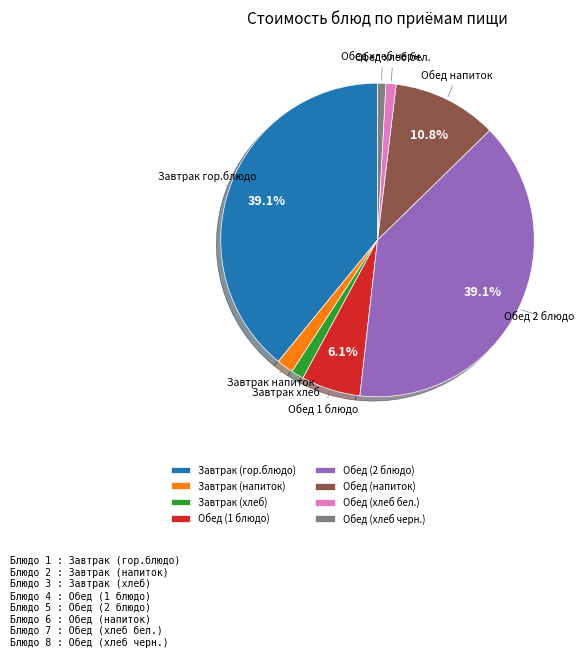

True or false: Завтрак (гор.блюдо) accounts for 53% of the total.

False